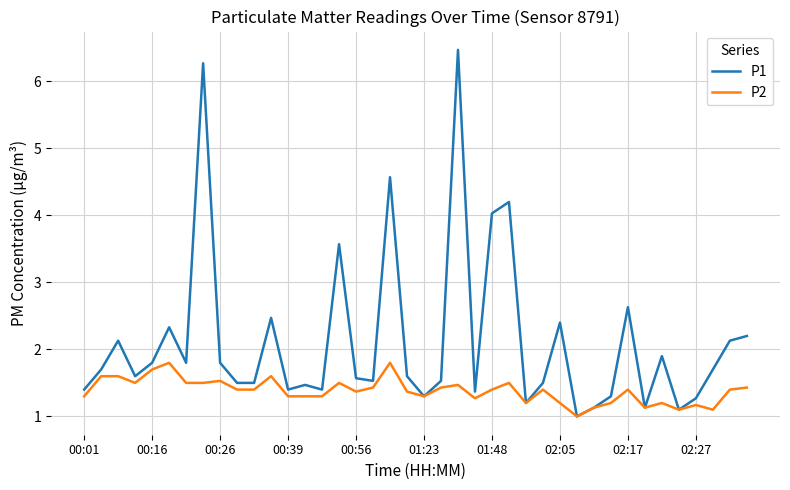

List the series in order of their overall mean, highest first.

P1, P2